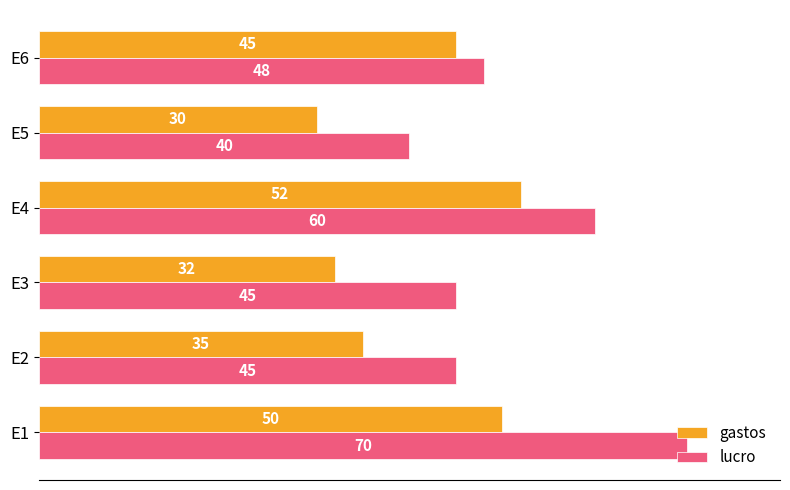

At how many categories does at least one series exceed 54?

2